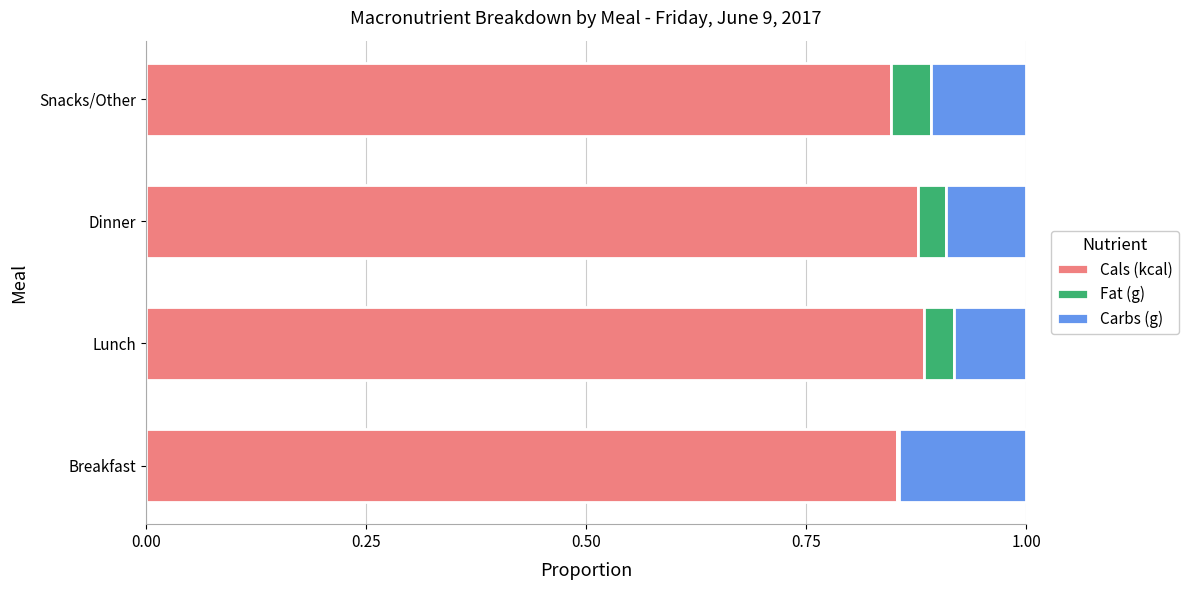

What is the sum of all Cals (kcal) values?

3.5